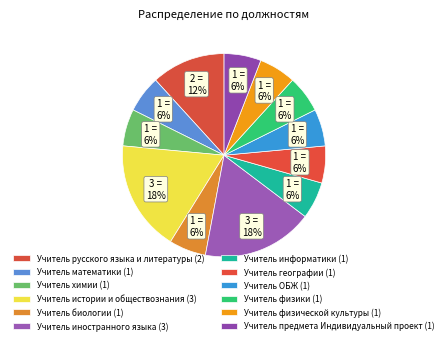

To the nearest percent, what is the combined percentage of Учитель иностранного языка and Учитель физики?

24%